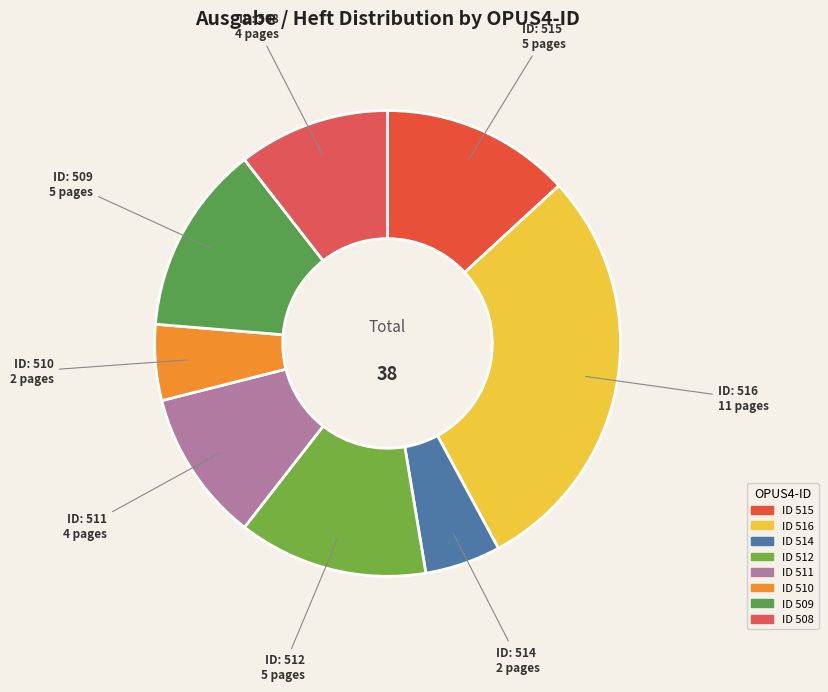

Count the number of slices in the pie.

8